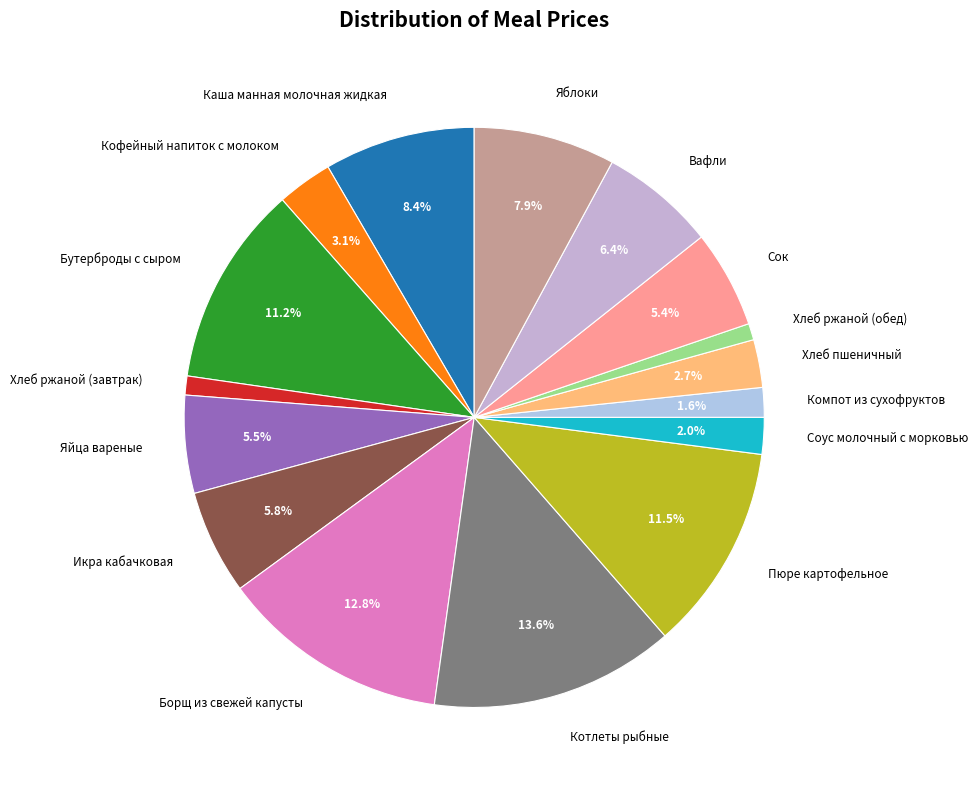

How much of the chart is everything except Бутерброды с сыром?

88.8%